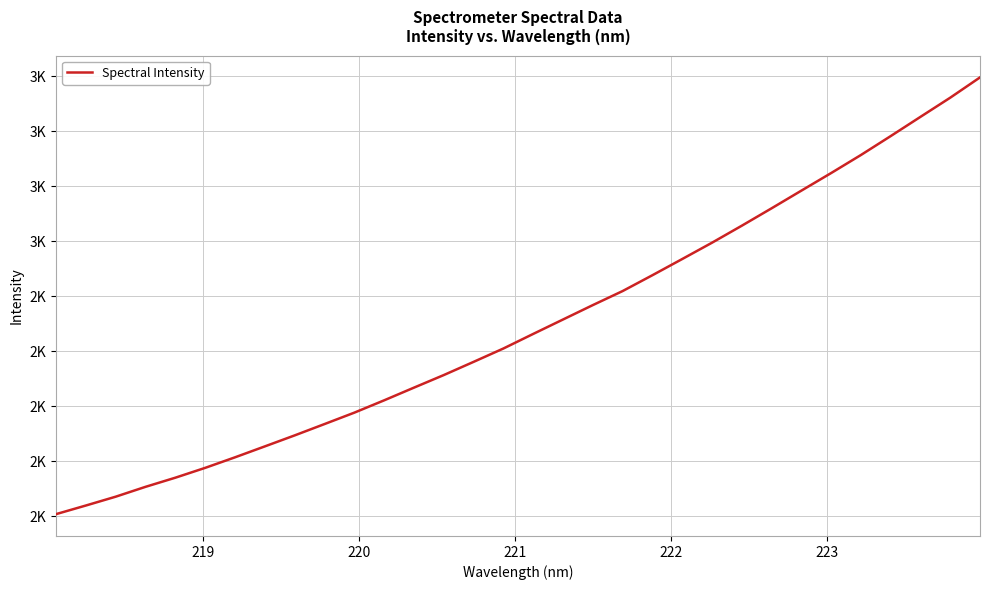

Is this an area chart (filled region under the line)?

No